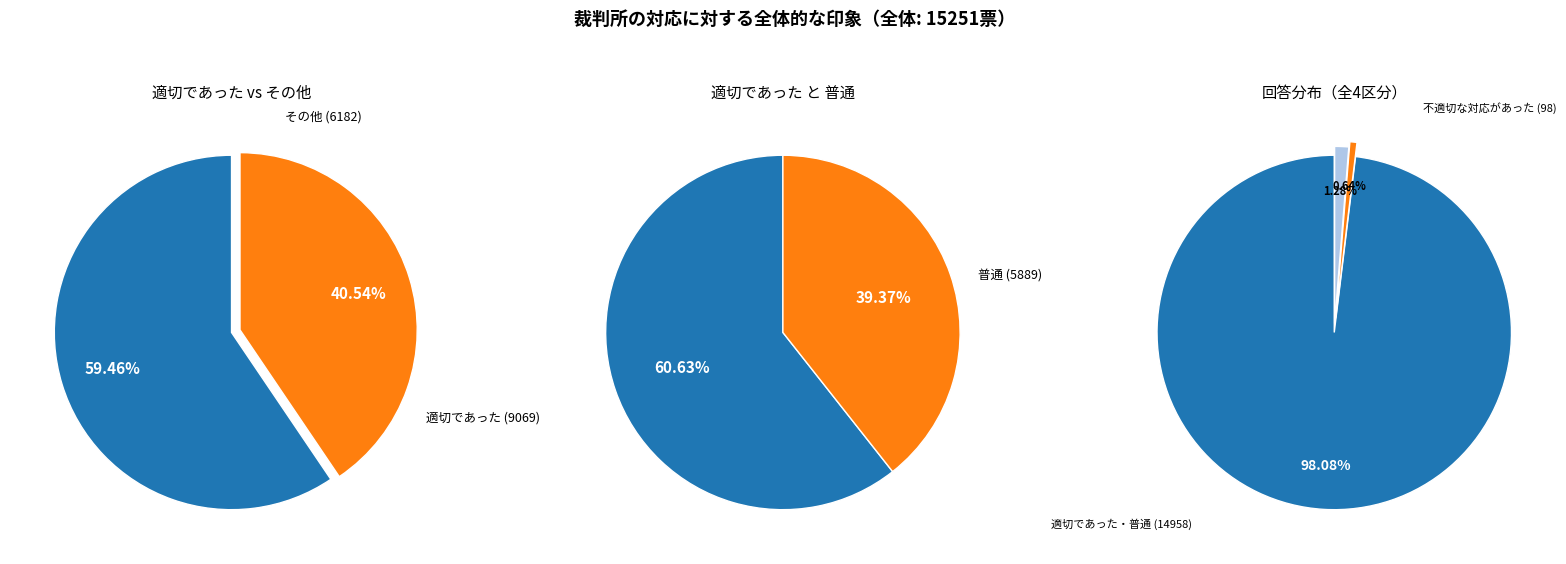

What is the ratio of the value at 適切であった to the value at 不明?

46.5